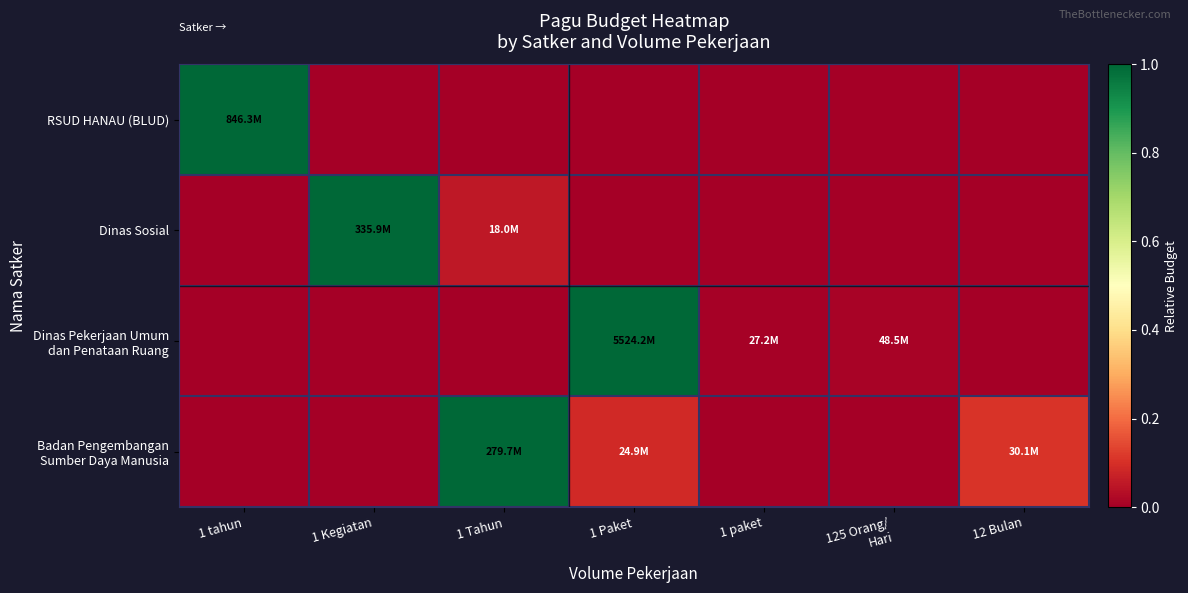

Which series changed the most between 1 tahun and 12 Bulan?

RSUD HANAU (BLUD)